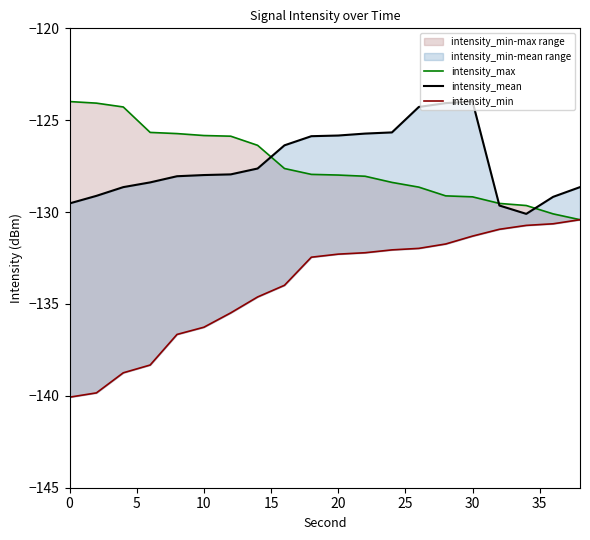

What are all the series names shown in the legend?

intensity_max, intensity_mean, intensity_min